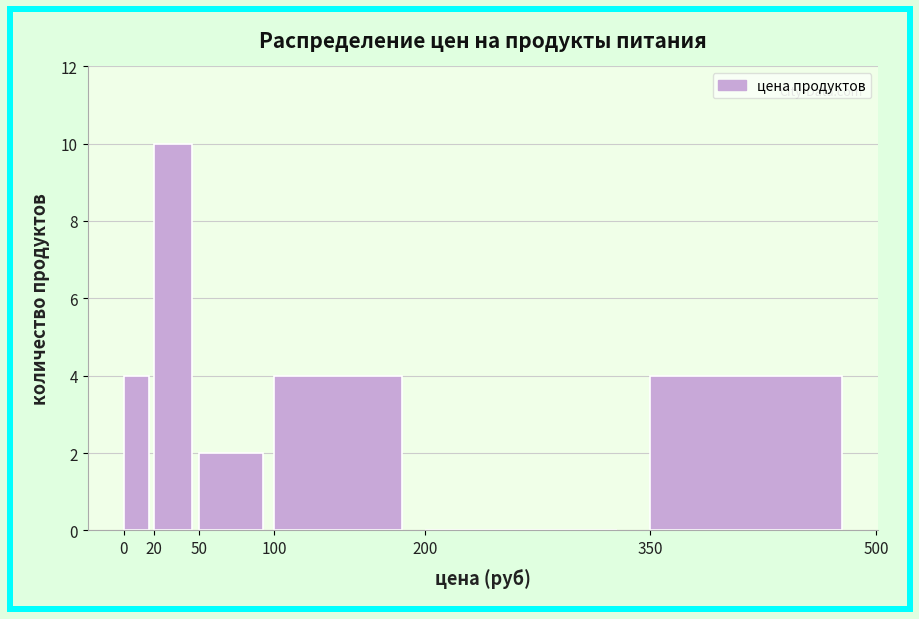

What is the height of the bar covering 20 to 50 on the x-axis? The values are not printed on the chart, so give them approximately, as read against the axis.

10